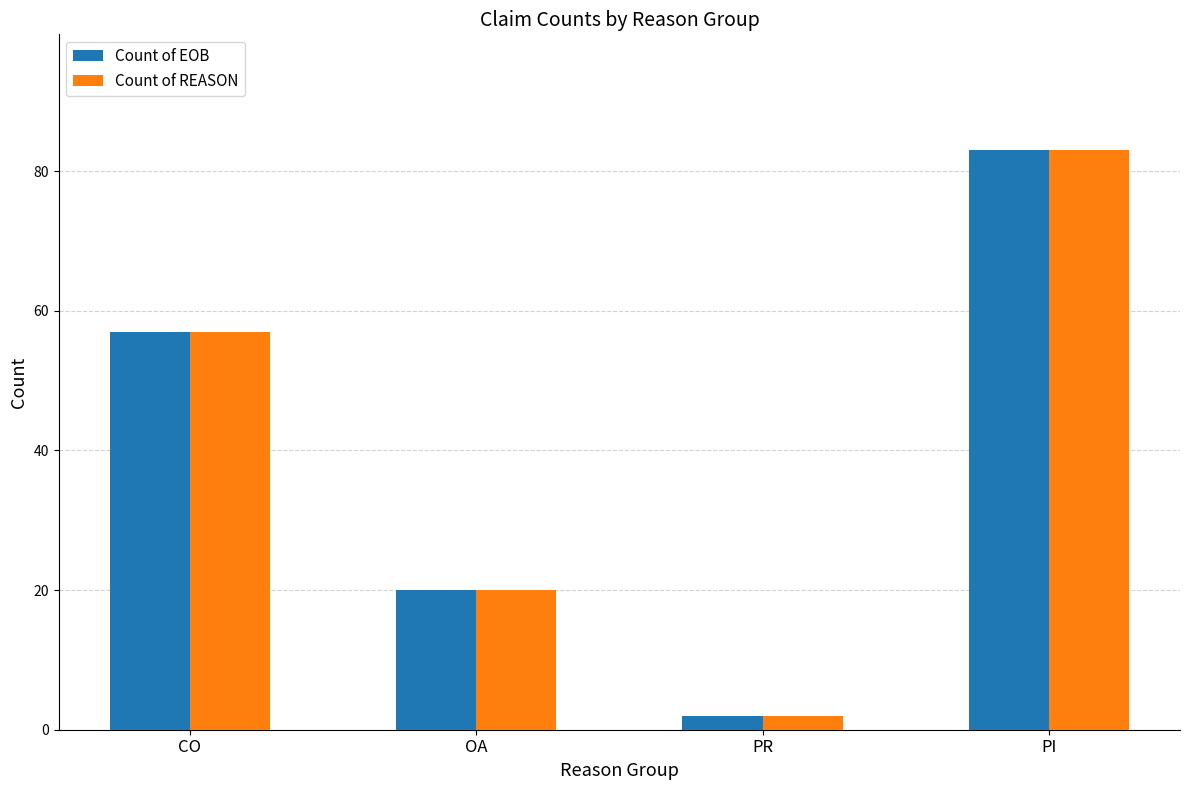

What is the value of the Count of EOB bar at the 3rd from the left?

2